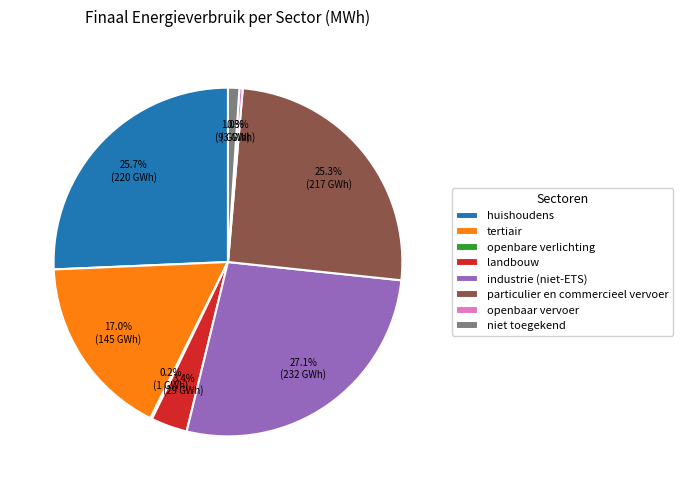

What is the largest slice in the pie chart?

industrie (niet-ETS)